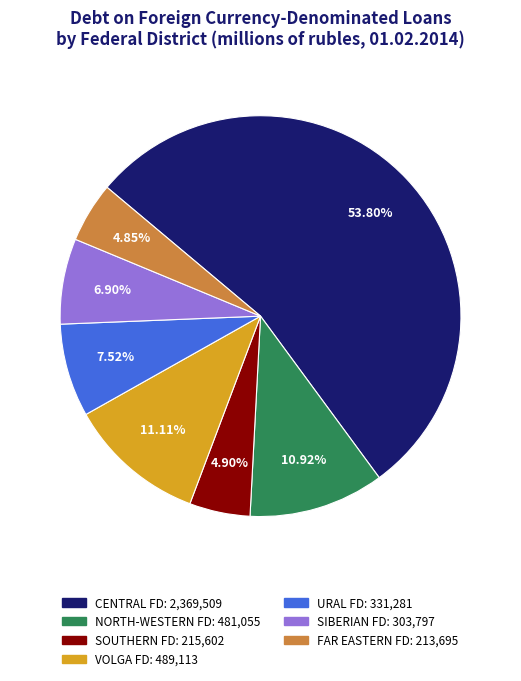

Is there a majority slice in this chart?

Yes